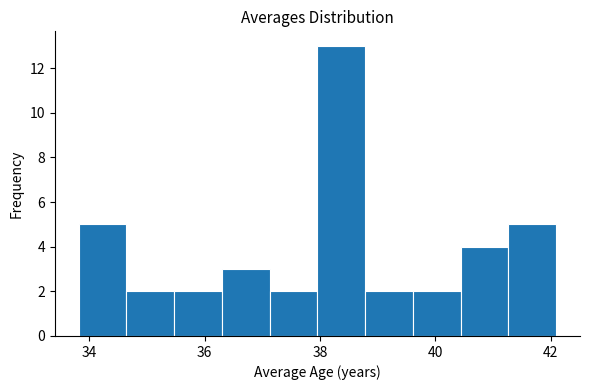

Reading left to right, list every bar in this chart as the range it spans on the x-axis followed by its height. Neither the bar edges nor the heights are printed on the chart, so give them approximately, as read against the axes.

33.8 to 34.6: 5
34.6 to 35.4: 2
35.4 to 36.4: 2
36.4 to 37.2: 3
37.2 to 38.0: 2
38.0 to 38.8: 13
38.8 to 39.6: 2
39.6 to 40.4: 2
40.4 to 41.2: 4
41.2 to 42.0: 5